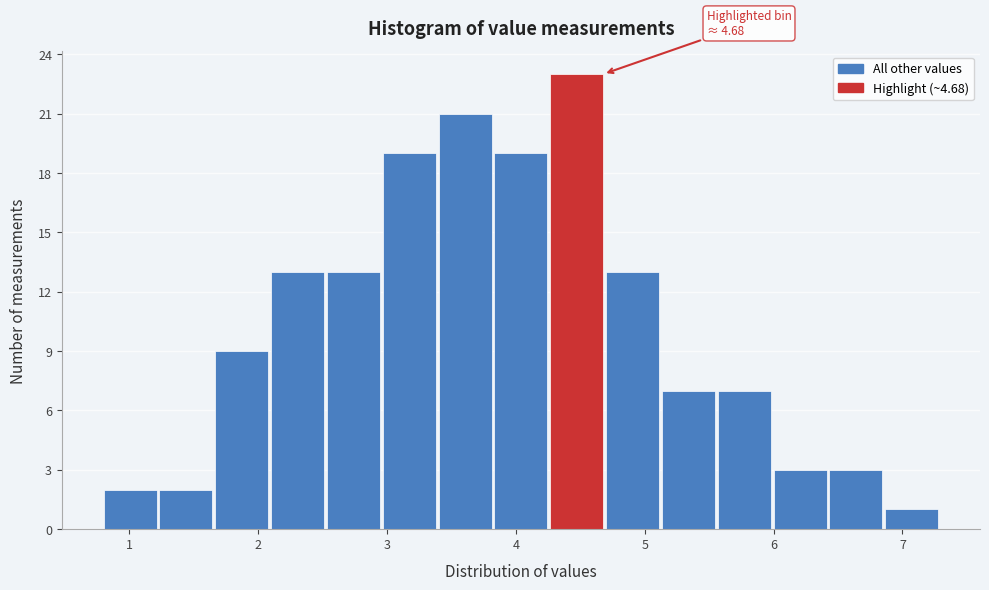

Over which range of the x-axis is the bar tallest?

4.3 to 4.7